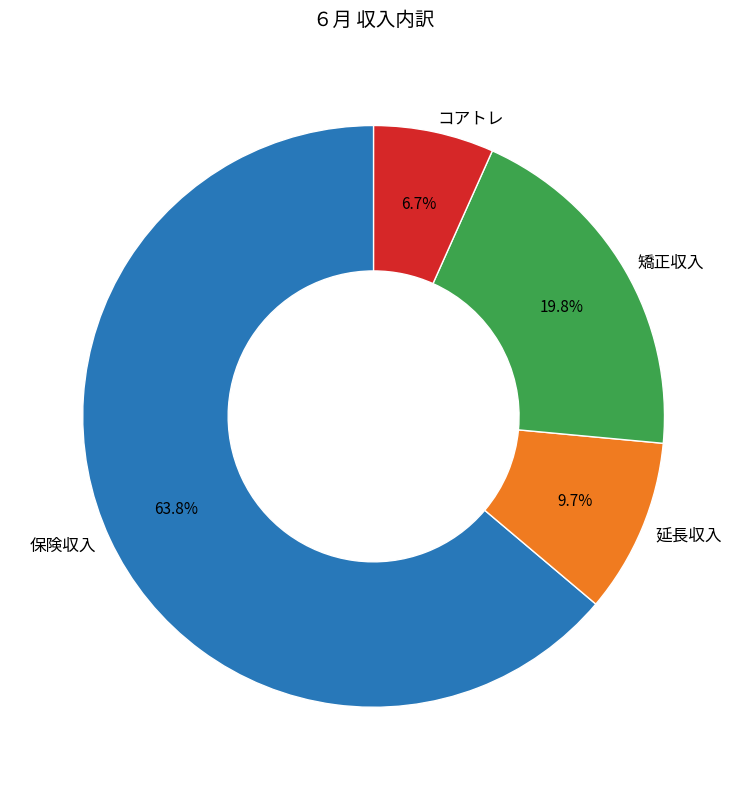

Rank the categories by value from highest to lowest.

保険収入, 矯正収入, 延長収入, コアトレ